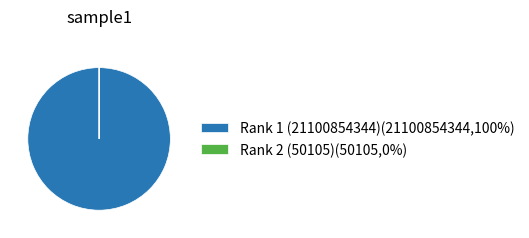

Is there a majority slice in this chart?

Yes